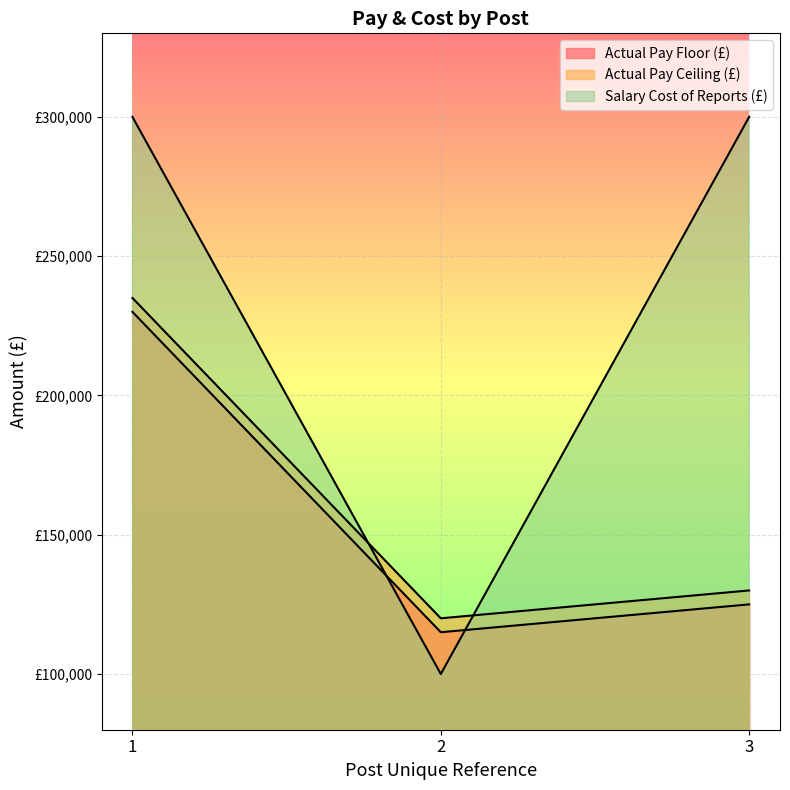

Is it true that Actual Pay Ceiling (£) equals 234999 at 1?

True